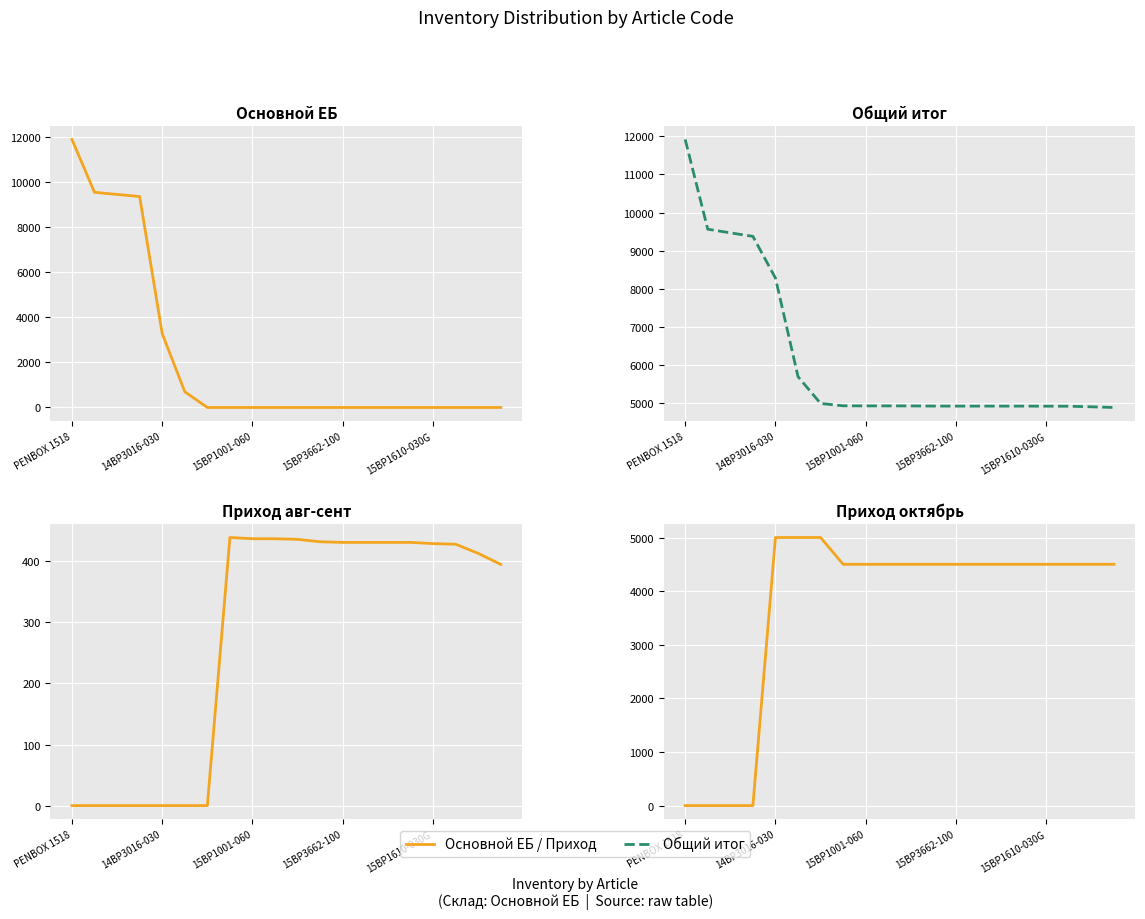

What is the total value across all series at 15BP1001-060?

9874